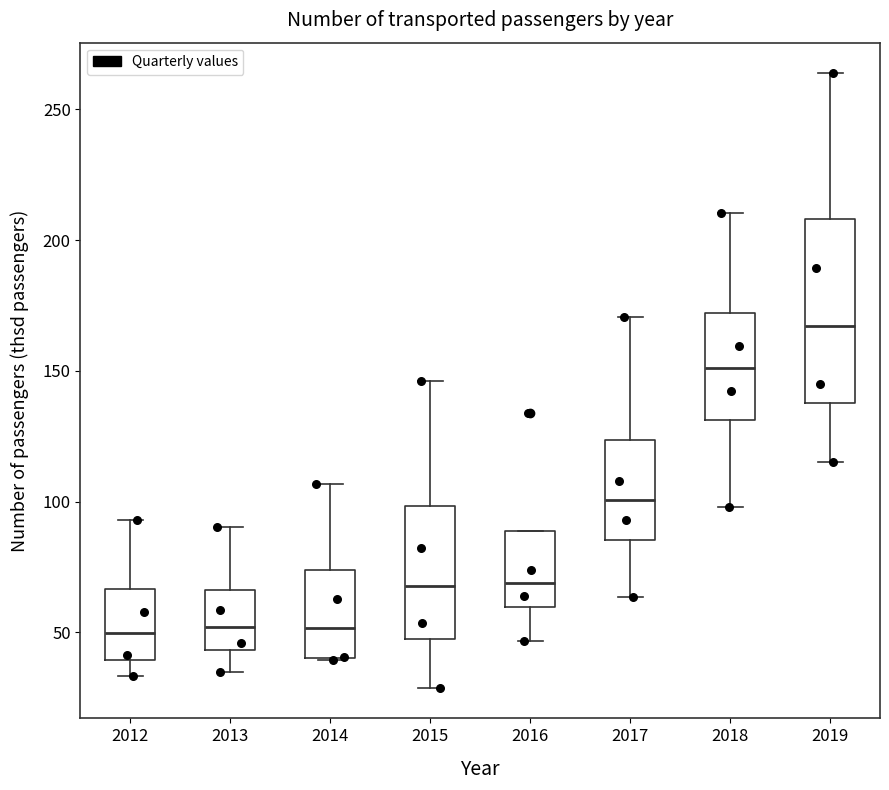

Reading left to right, transcribe this box plot: for each box, give where its median line is, the range the box spans, and where its two whiskers end, as read against the y-axis. The values are not printed on the chart, so give them approximately, as read against the axis.

2012: median 50, box 40 to 65, whiskers 35 to 95
2013: median 50, box 45 to 65, whiskers 35 to 90
2014: median 50, box 40 to 75, whiskers 40 to 105
2015: median 70, box 45 to 100, whiskers 30 to 145
2016: median 70, box 60 to 90, whiskers 45 to 90
2017: median 100, box 85 to 125, whiskers 65 to 170
2018: median 150, box 130 to 170, whiskers 100 to 210
2019: median 165, box 140 to 210, whiskers 115 to 265